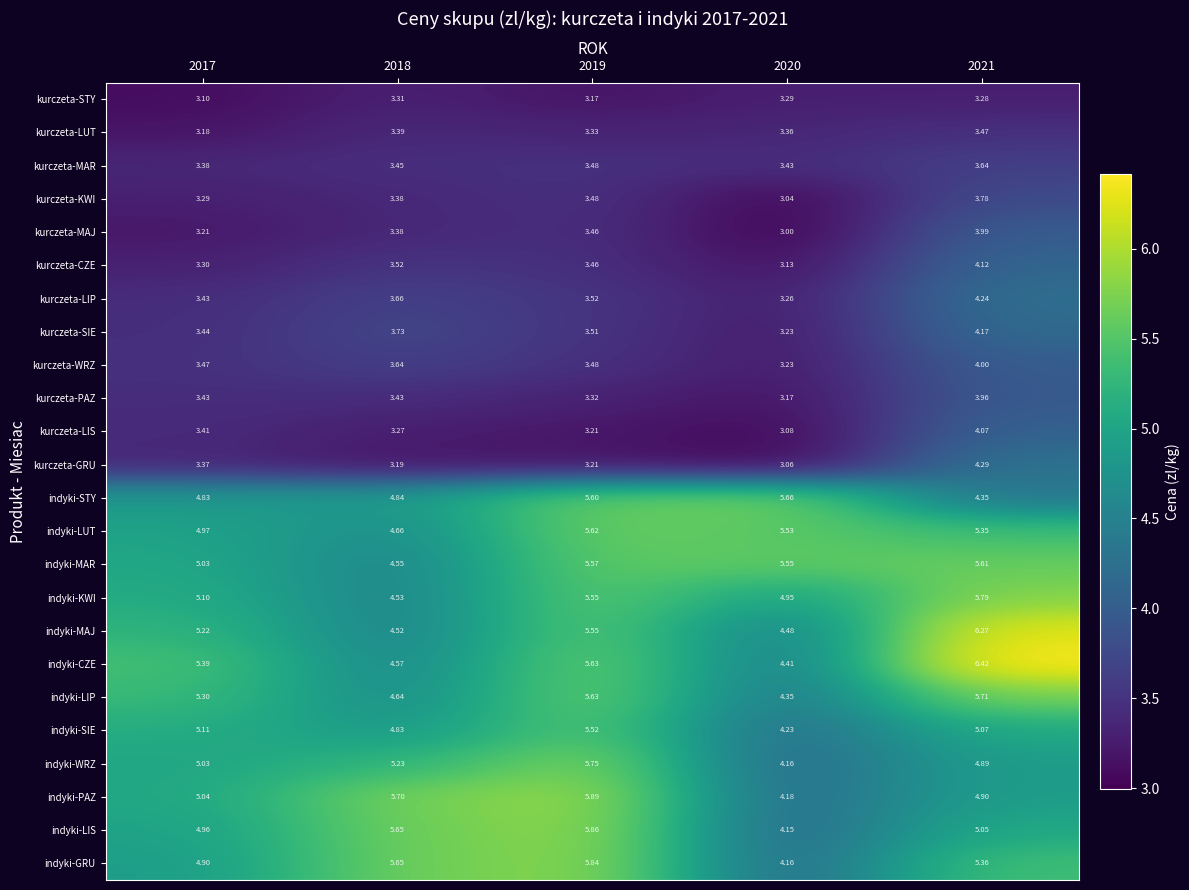

At how many categories does at least one series exceed 3?

5